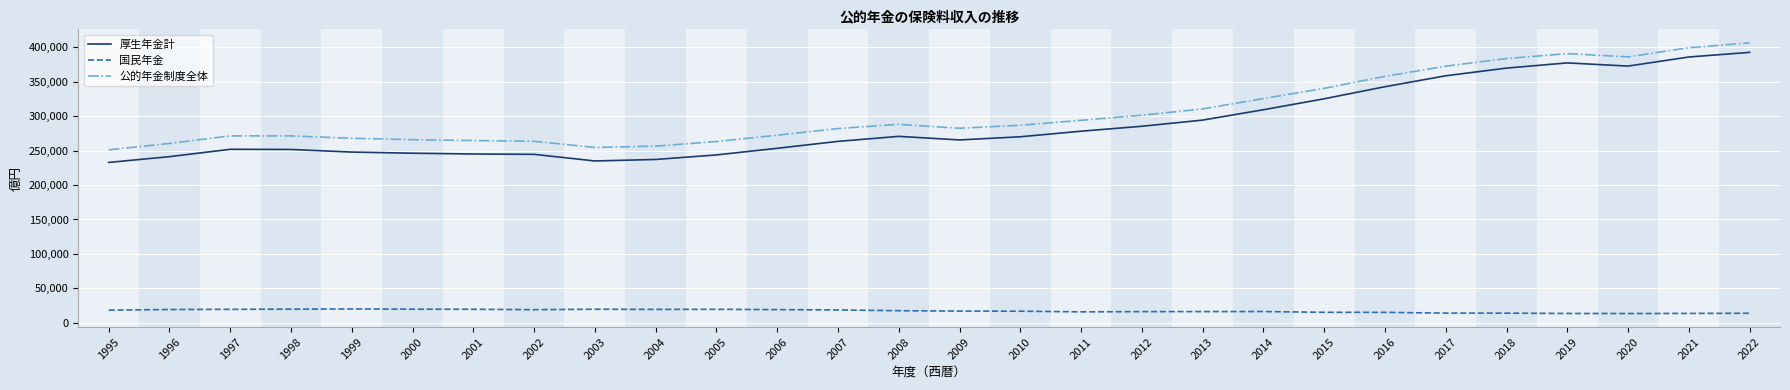

At which label does 公的年金制度全体 first exceed 286854?

2008